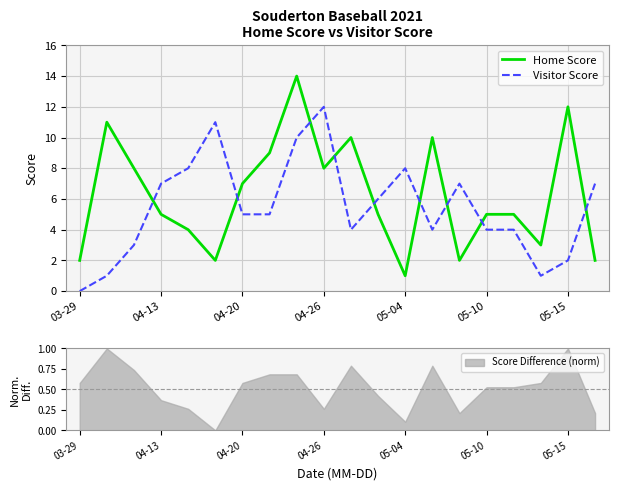

At which category is the sum across all series the highest?

8